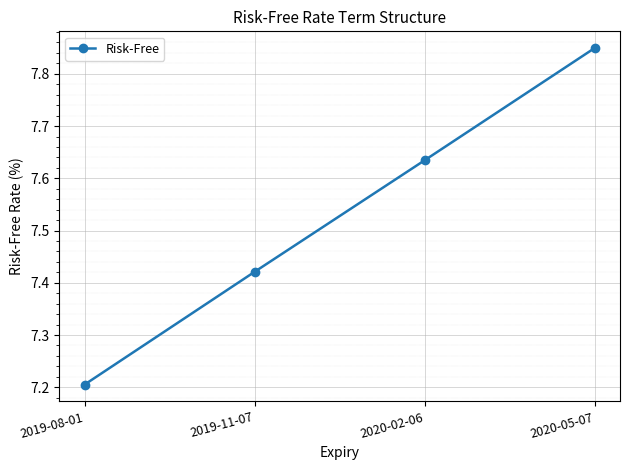

What is the label of the 4th point from the left?

2020-05-07